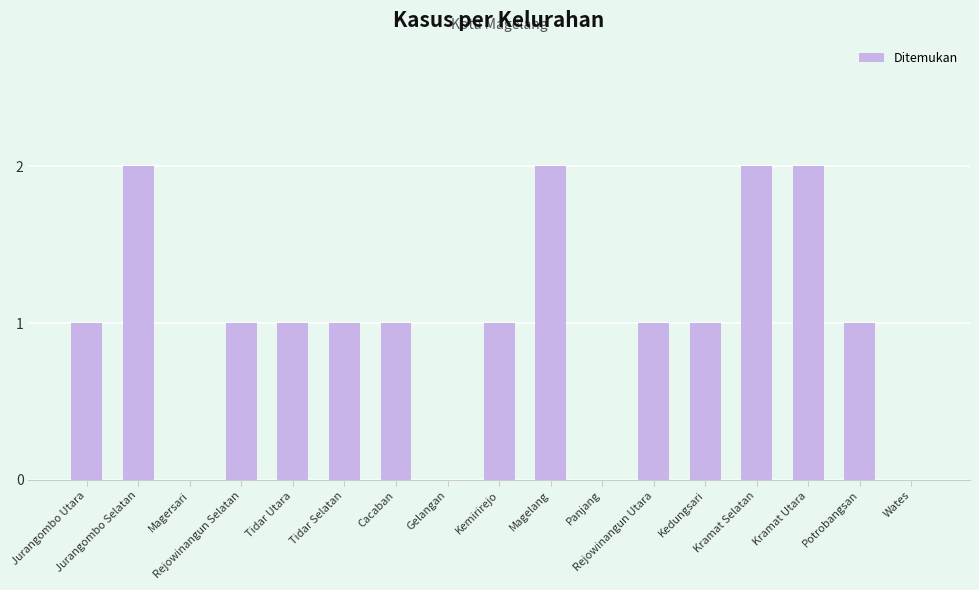

What is the change in value from Panjang to Kramat Selatan?

+2